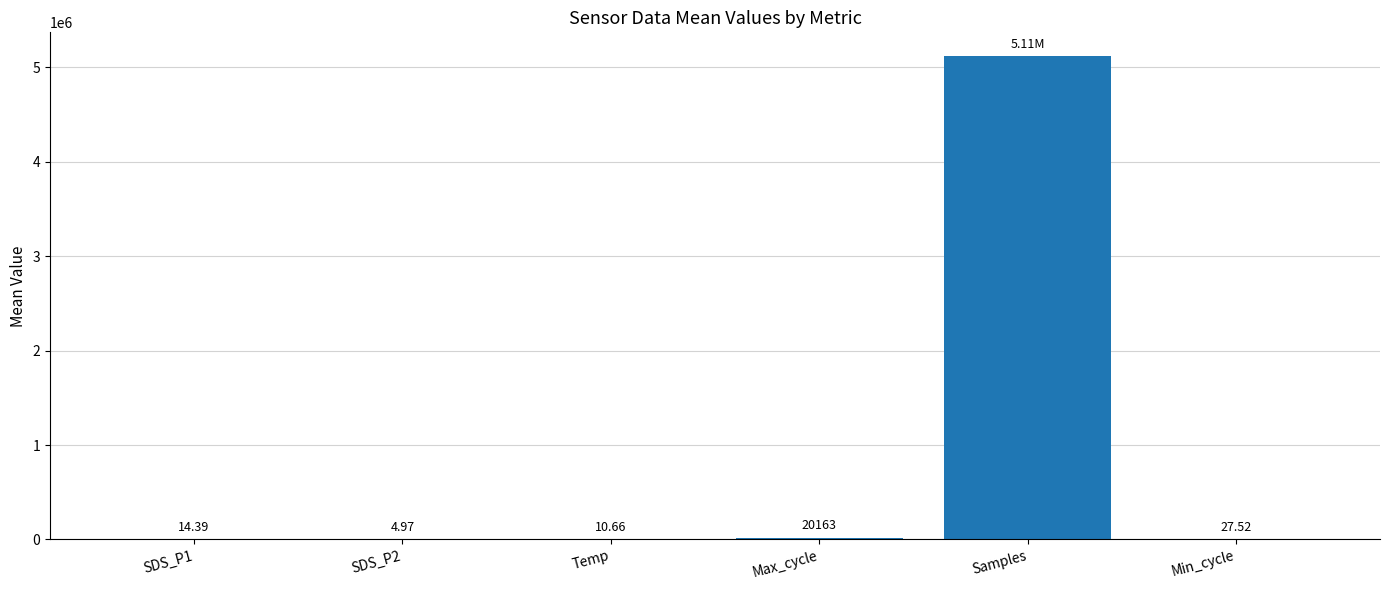

What is the approximate value at Samples?

5114914.9